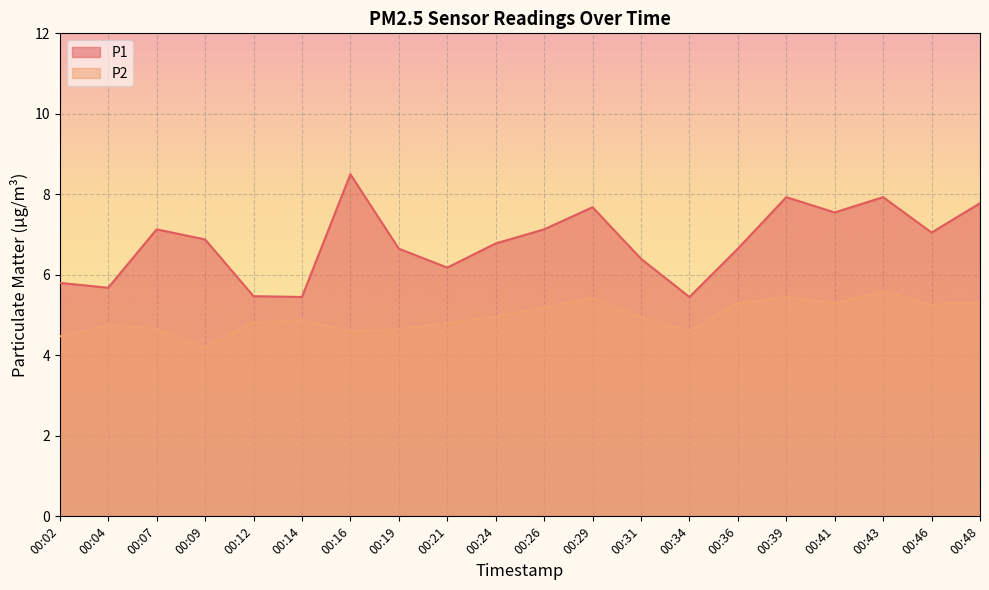

At which category is the sum across all series the highest?

00:43